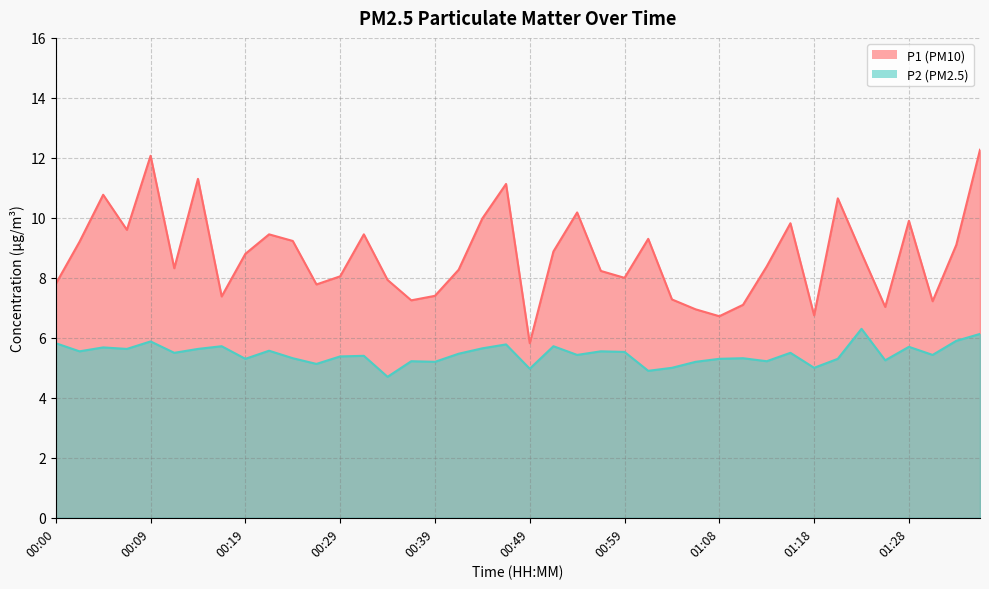

What is the difference between the P2 values at 01:23 and 01:21?

1.0